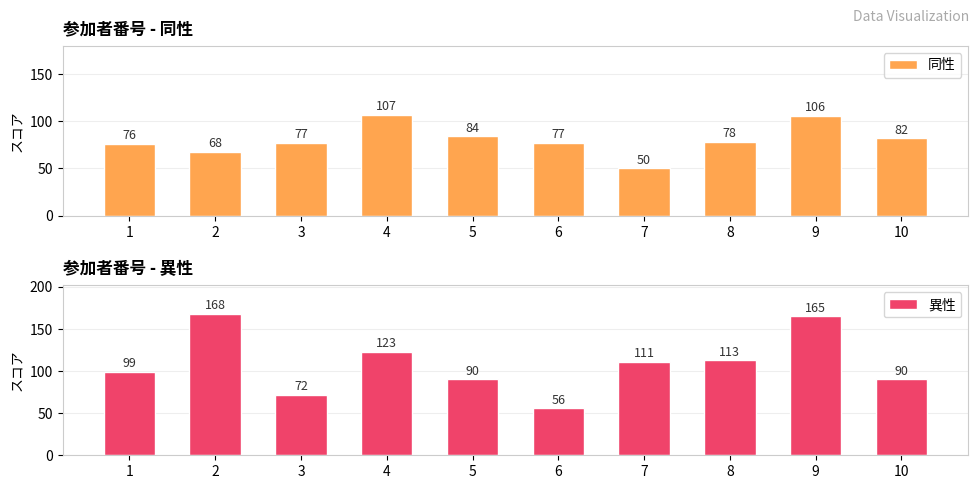

Is it true that 異性 equals 90 at 5?

True